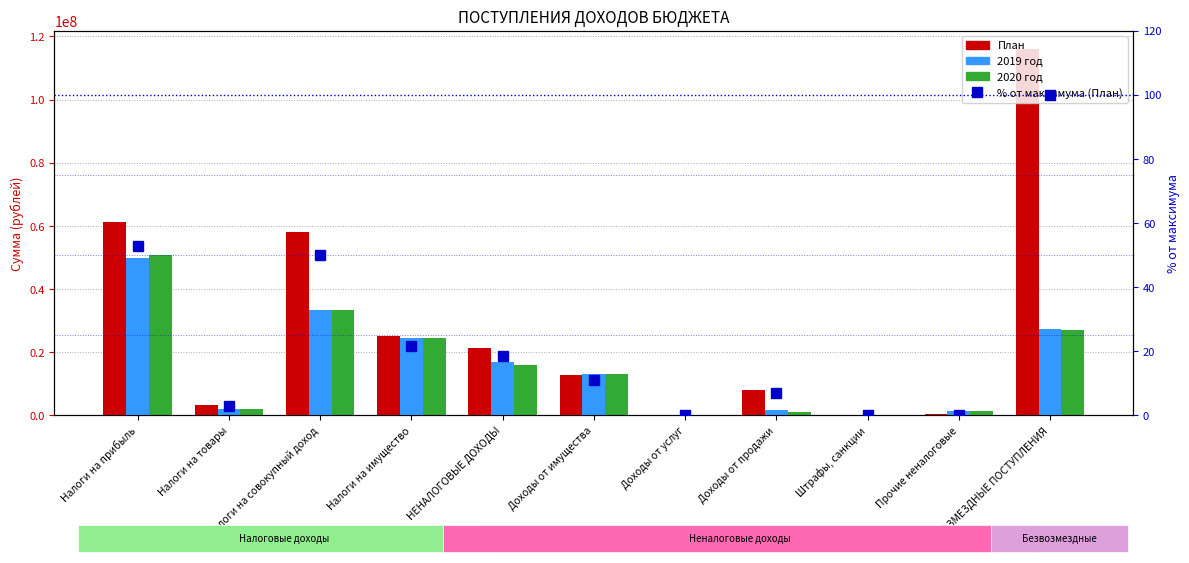

Reading right to left, extract all data points from this chart.

План: БЕЗВОЗМЕЗДНЫЕ ПОСТУПЛЕНИЯ=116016548.6	Прочие неналоговые=310733.0	Штрафы, санкции=102343.0	Доходы от продажи=7935436.0	Доходы от услуг=65384.0	Доходы от имущества=12803342.0	НЕНАЛОГОВЫЕ ДОХОДЫ=21317998.0	Налоги на имущество=25200000.0	Налоги на совокупный доход=58141875.7	Налоги на товары=3347120.0	Налоги на прибыль=61233525.0
2019 год: БЕЗВОЗМЕЗДНЫЕ ПОСТУПЛЕНИЯ=27203681.0	Прочие неналоговые=1500407.1	Штрафы, санкции=10000.0	Доходы от продажи=1821000.0	Доходы от услуг=80000.0	Доходы от имущества=13250000.0	НЕНАЛОГОВЫЕ ДОХОДЫ=16761407.1	Налоги на имущество=24500000.0	Налоги на совокупный доход=33512000.0	Налоги на товары=2067592.9	Налоги на прибыль=49700000.0
2020 год: БЕЗВОЗМЕЗДНЫЕ ПОСТУПЛЕНИЯ=26903681.0	Прочие неналоговые=1500407.1	Штрафы, санкции=10000.0	Доходы от продажи=1031000.0	Доходы от услуг=80000.0	Доходы от имущества=13250000.0	НЕНАЛОГОВЫЕ ДОХОДЫ=15971407.1	Налоги на имущество=24500000.0	Налоги на совокупный доход=33512000.0	Налоги на товары=2067592.9	Налоги на прибыль=50700000.0
% от максимума (План): БЕЗВОЗМЕЗДНЫЕ ПОСТУПЛЕНИЯ=100.0	Прочие неналоговые=0.3	Штрафы, санкции=0.1	Доходы от продажи=6.8	Доходы от услуг=0.1	Доходы от имущества=11.0	НЕНАЛОГОВЫЕ ДОХОДЫ=18.4	Налоги на имущество=21.7	Налоги на совокупный доход=50.1	Налоги на товары=2.9	Налоги на прибыль=52.8